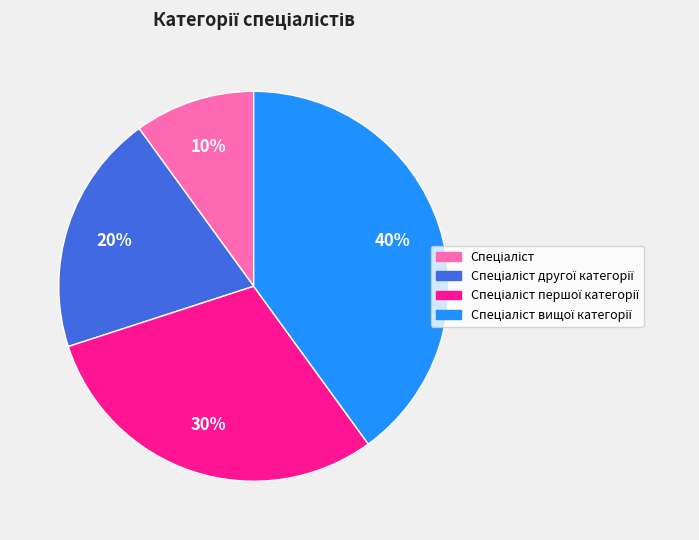

To the nearest percent, what is the average slice percentage?

25%